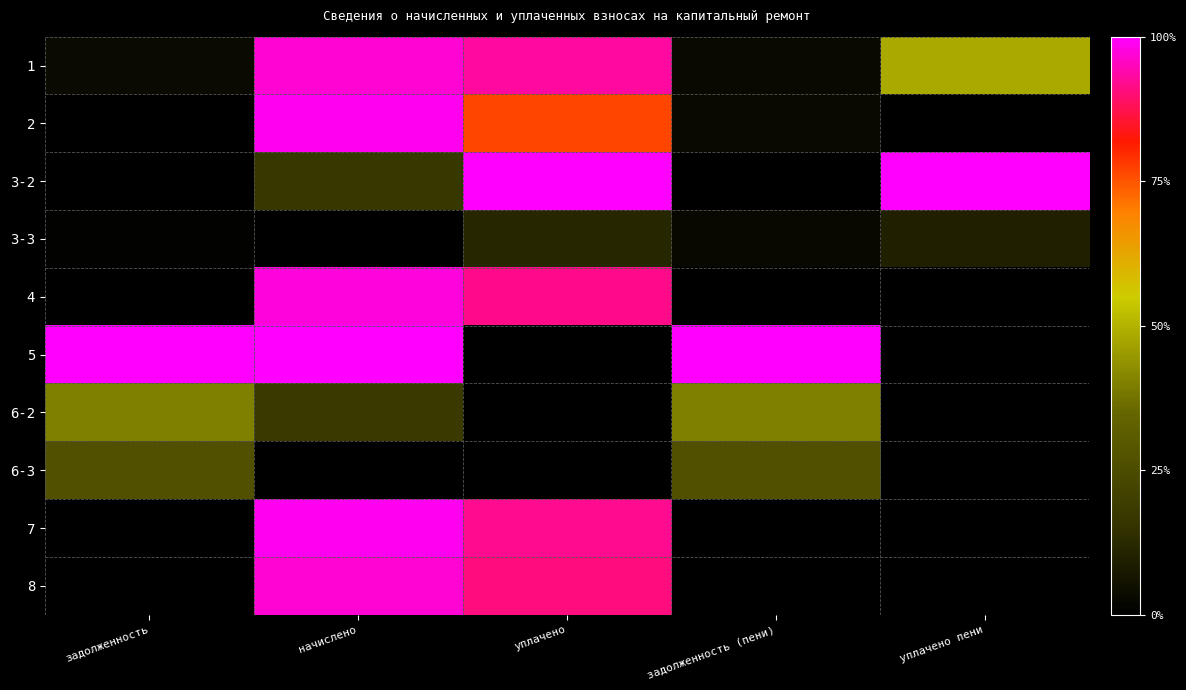

What is the maximum value shown in the chart?

1.0